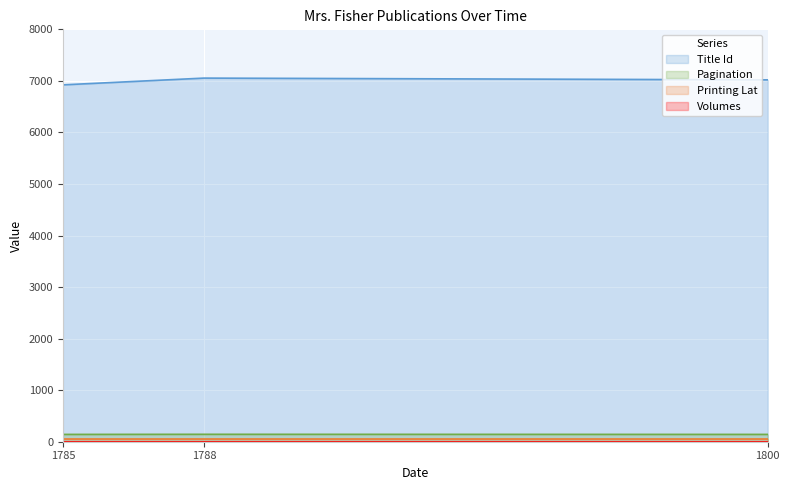

Which series changed the most between 1785 and 1788?

Title Id